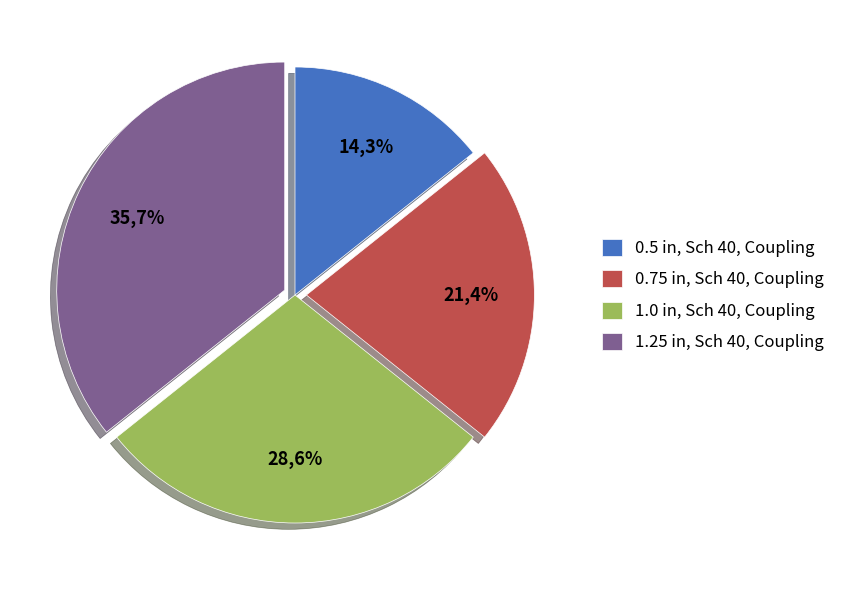

Which category has the biggest portion of the pie?

1.25 in, Sch 40, Coupling